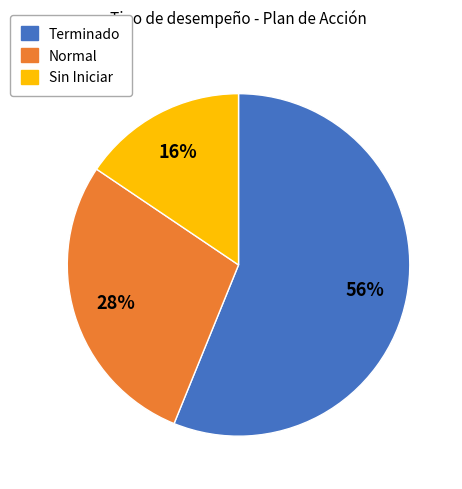

Count the number of slices in the pie.

3